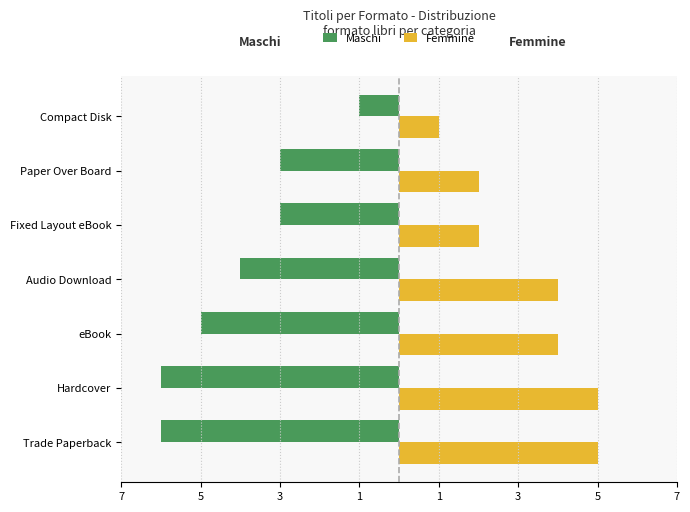

What are all the series names shown in the legend?

Maschi, Femmine